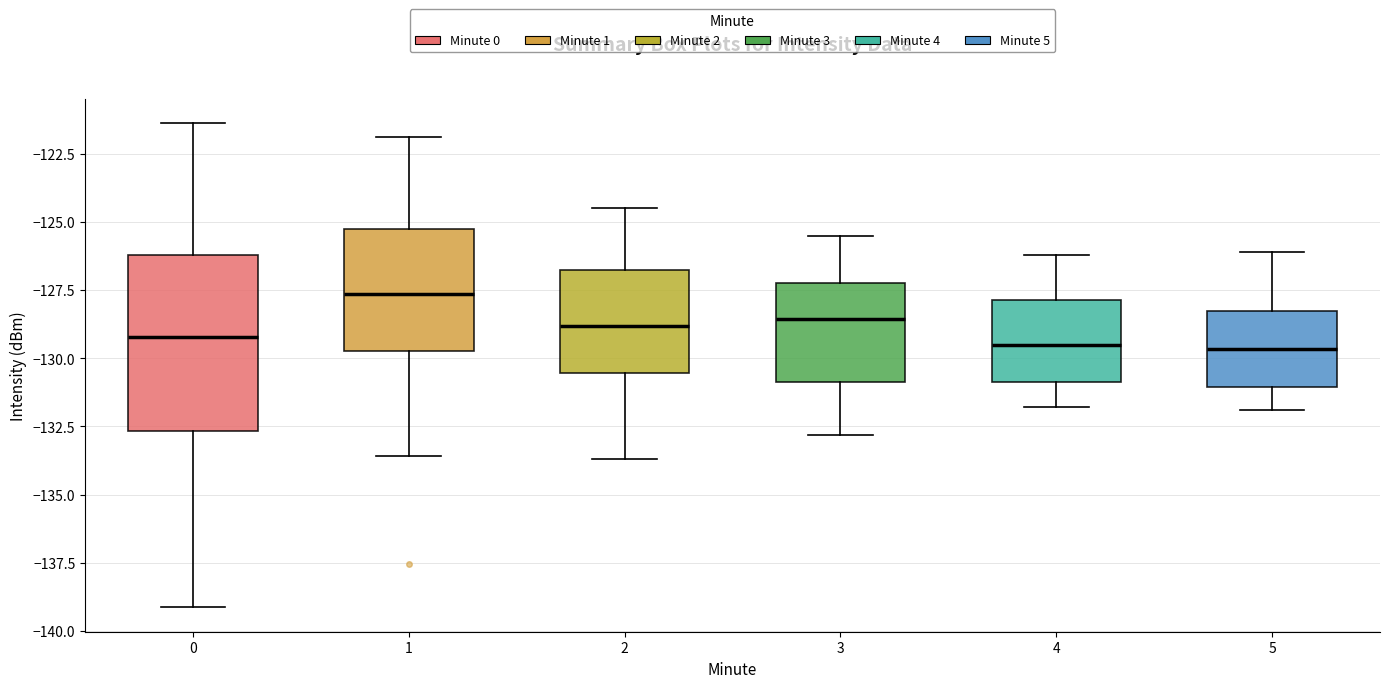

Reading left to right, transcribe this box plot: for each box, give where its median line is, the range the box spans, and where its two whiskers end, as read against the y-axis. The values are not printed on the chart, so give them approximately, as read against the axis.

0: median -129.0, box -132.5 to -126.0, whiskers -139.0 to -121.5
1: median -127.5, box -129.5 to -125.5, whiskers -133.5 to -122.0
2: median -129.0, box -130.5 to -126.5, whiskers -133.5 to -124.5
3: median -128.5, box -131.0 to -127.0, whiskers -133.0 to -125.5
4: median -129.5, box -131.0 to -128.0, whiskers -132.0 to -126.0
5: median -129.5, box -131.0 to -128.0, whiskers -132.0 to -126.0